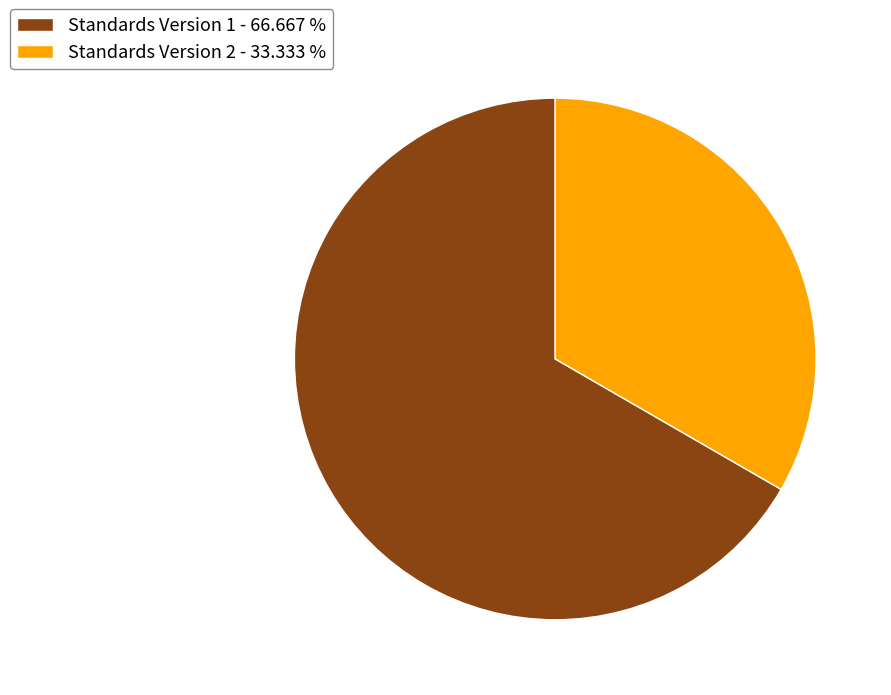

What is the smallest slice in the pie chart?

Standards Version 2 - 33.333 %